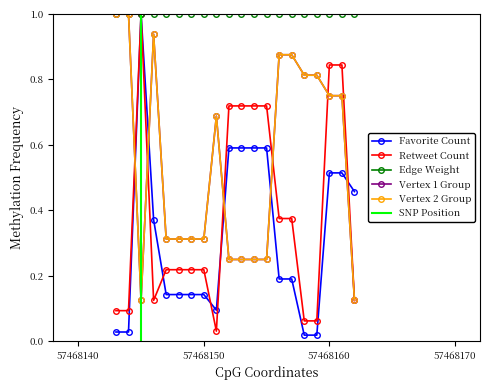

Is the value of Retweet Count at 14 greater than the value of Favorite Count at 16?

Yes